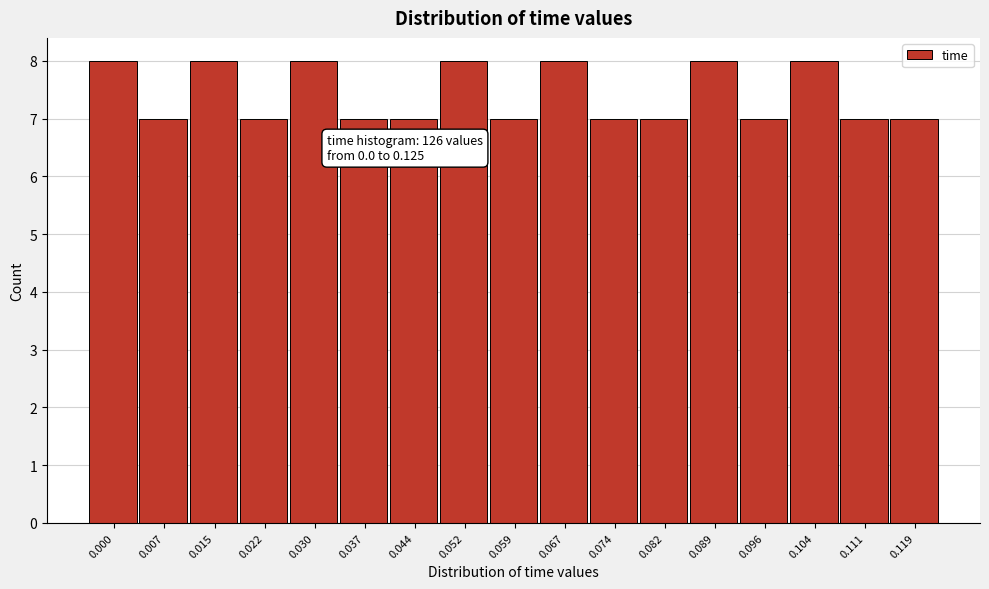

Reading left to right, extract all data points from this chart.

8	7	8	7	8	7	7	8	7	8	7	7	8	7	8	7	7